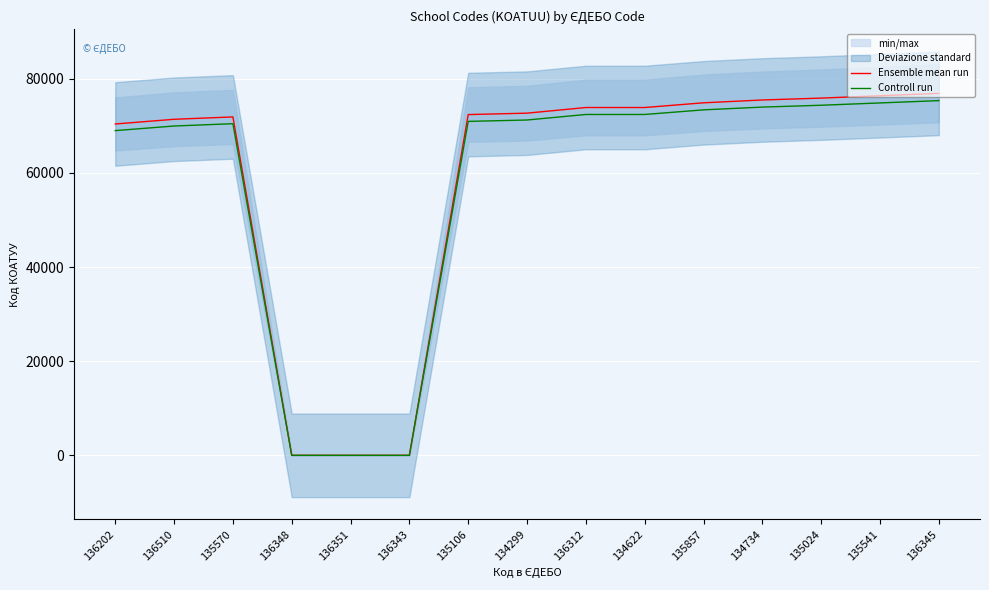

At which category does the chart reach its peak across all series?

136345